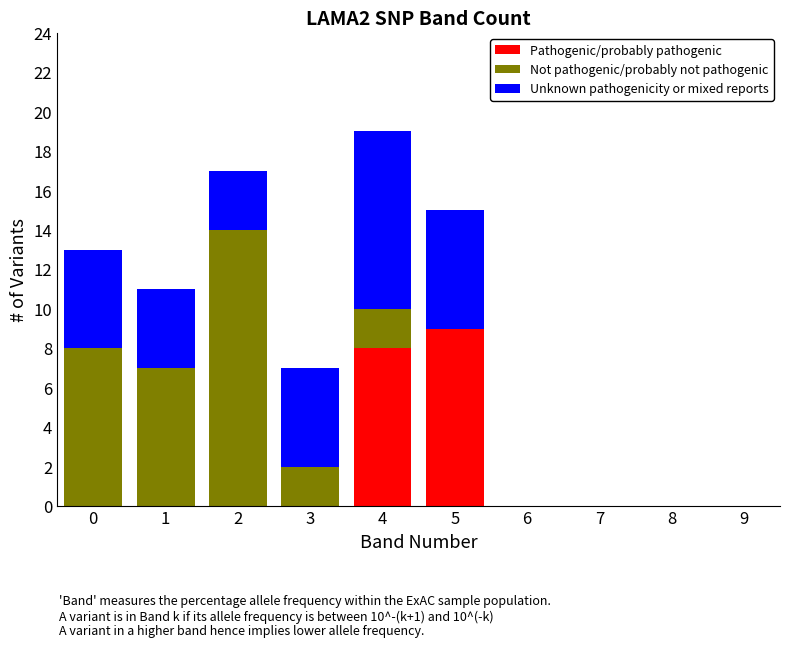

At which category is the sum across all series the highest?

4